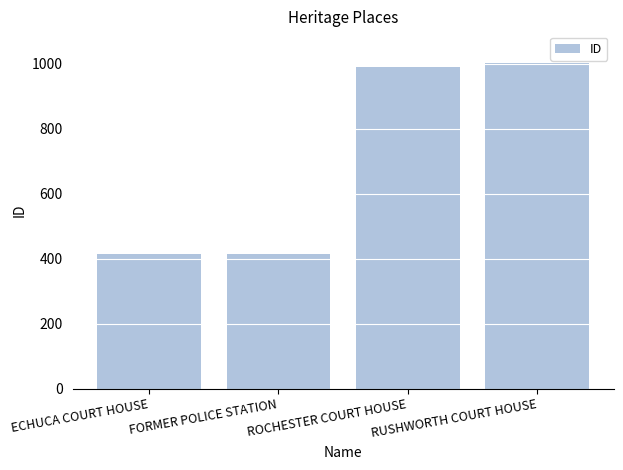

The value at FORMER POLICE STATION is 416. True or false?

True